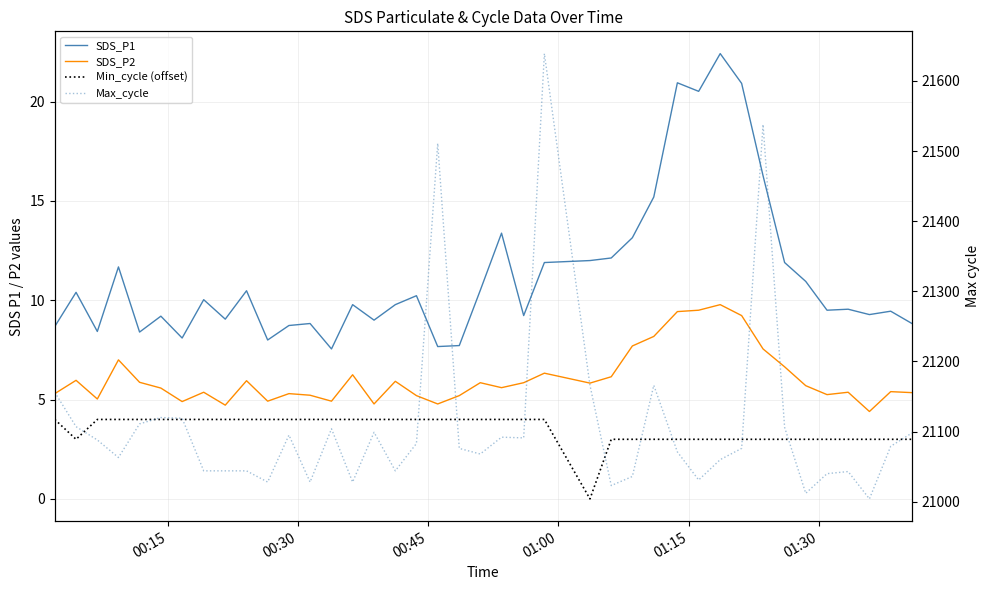

True or false: SDS_P1 and SDS_P2 intersect in this chart.

False